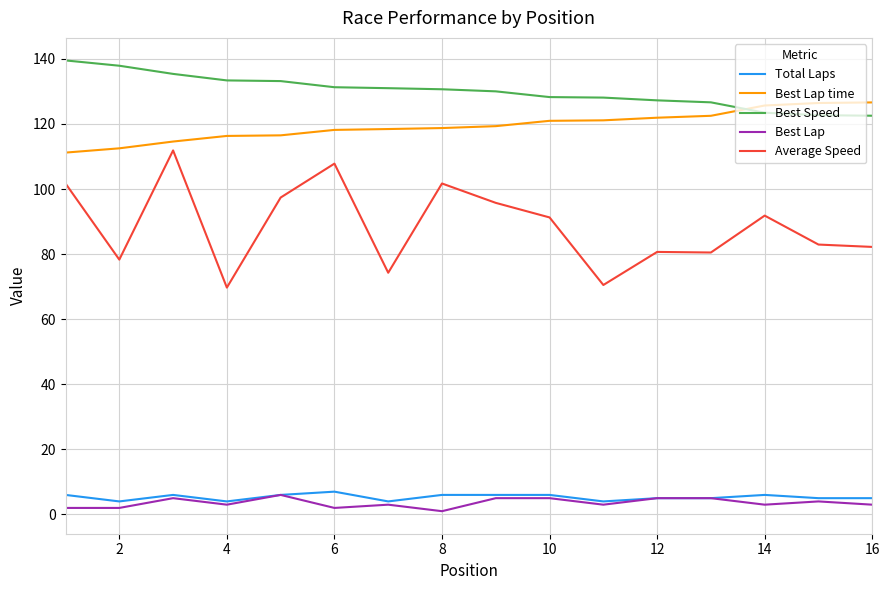

What is the maximum value for Best Lap time?

126.6